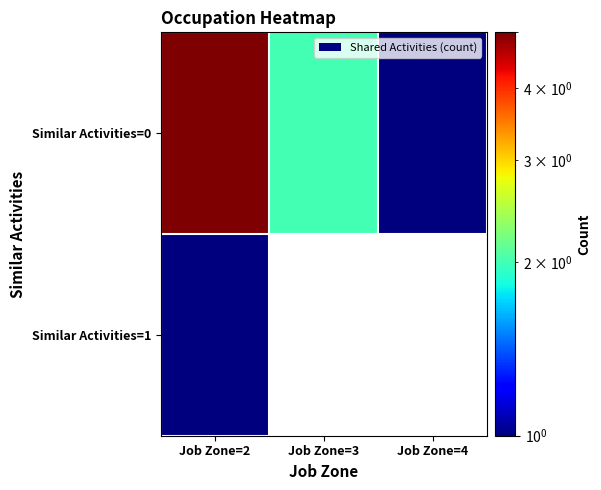

Which series has the widest spread of values?

Similar Activities=0